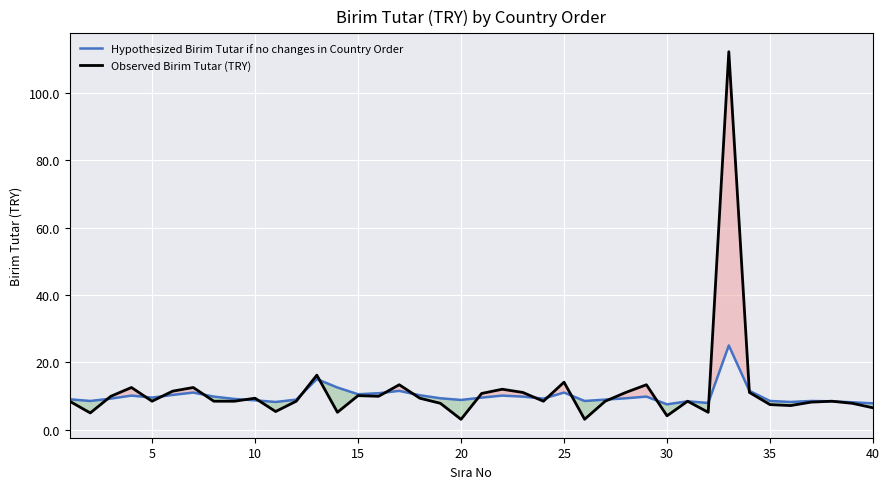

What is the maximum value for Observed Birim Tutar (TRY)?

112.3